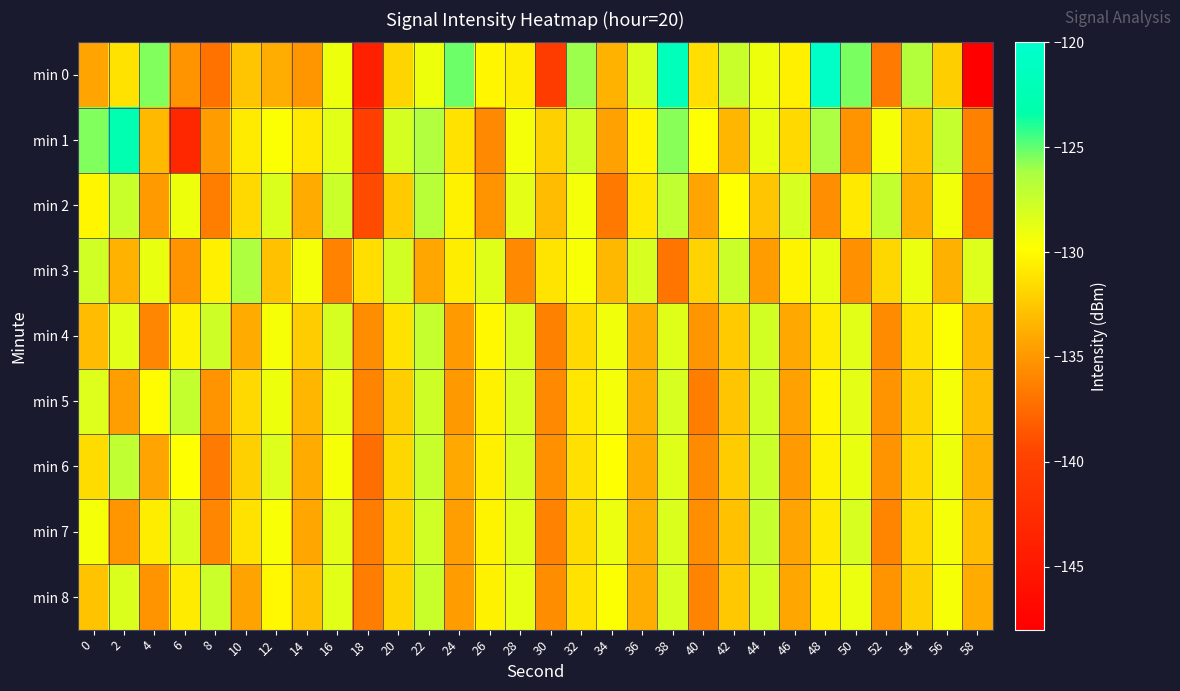

Reading left to right, what are all the values shown in this chart?

min 0: 0=-134.3	2=-131.2	4=-125.6	6=-135.2	8=-137.0	10=-132.7	12=-133.8	14=-135.1	16=-129.1	18=-143.9	20=-131.9	22=-129.1	24=-125.2	26=-130.2	28=-130.7	30=-140.5	32=-126.0	34=-133.5	36=-128.2	38=-121.8	40=-131.4	42=-127.5	44=-129.1	46=-130.5	48=-120.6	50=-125.4	52=-136.6	54=-126.6	56=-132.2	58=-148.1
min 1: 0=-125.6	2=-122.7	4=-133.1	6=-143.1	8=-134.7	10=-130.8	12=-129.7	14=-130.9	16=-128.6	18=-140.3	20=-128.0	22=-126.5	24=-131.2	26=-135.8	28=-129.3	30=-132.1	32=-127.8	34=-134.5	36=-130.2	38=-125.6	40=-129.8	42=-133.4	44=-128.9	46=-131.7	48=-126.3	50=-135.1	52=-129.5	54=-132.8	56=-127.4	58=-136.2
min 2: 0=-130.2	2=-127.5	4=-134.8	6=-129.1	8=-136.4	10=-131.7	12=-128.3	14=-133.9	16=-127.6	18=-139.2	20=-132.4	22=-126.8	24=-130.5	26=-135.3	28=-128.7	30=-133.1	32=-129.4	34=-136.7	36=-131.0	38=-127.2	40=-134.3	42=-129.8	44=-132.6	46=-128.1	48=-135.5	50=-130.9	52=-127.3	54=-133.7	56=-129.2	58=-137.1
min 3: 0=-127.8	2=-133.5	4=-128.9	6=-135.2	8=-130.6	10=-126.4	12=-132.8	14=-129.3	16=-136.1	18=-131.4	20=-127.9	22=-134.2	24=-130.7	26=-128.5	28=-135.8	30=-131.1	32=-129.6	34=-133.3	36=-128.2	38=-136.9	40=-132.0	42=-127.6	44=-134.7	46=-130.3	48=-128.8	50=-135.4	52=-131.8	54=-129.0	56=-133.6	58=-128.4
min 4: 0=-133.1	2=-128.6	4=-135.9	6=-130.4	8=-127.7	10=-134.0	12=-129.5	14=-132.3	16=-128.0	18=-135.6	20=-131.2	22=-127.4	24=-134.8	26=-130.1	28=-128.3	30=-136.2	32=-131.7	34=-129.2	36=-133.8	38=-128.5	40=-135.0	42=-132.4	44=-127.9	46=-134.1	48=-130.8	50=-128.6	52=-135.7	54=-131.3	56=-129.7	58=-133.2
min 5: 0=-128.4	2=-134.6	4=-130.0	6=-127.3	8=-135.3	10=-131.6	12=-129.1	14=-133.4	16=-128.8	18=-136.0	20=-132.2	22=-127.7	24=-134.9	26=-130.5	28=-128.2	30=-135.8	32=-131.0	34=-129.4	36=-133.7	38=-128.1	40=-136.3	42=-132.6	44=-127.8	46=-134.5	48=-130.2	50=-128.7	52=-135.1	54=-131.9	56=-129.3	58=-133.0
min 6: 0=-131.5	2=-127.2	4=-134.3	6=-129.8	8=-136.6	10=-132.1	12=-128.4	14=-133.9	16=-129.5	18=-137.2	20=-131.8	22=-127.5	24=-134.1	26=-130.6	28=-128.0	30=-135.4	32=-131.3	34=-129.8	36=-134.0	38=-128.5	40=-135.7	42=-132.3	44=-127.6	46=-134.8	48=-130.4	50=-128.9	52=-135.2	54=-131.7	56=-129.1	58=-133.5
min 7: 0=-129.3	2=-135.0	4=-130.7	6=-128.1	8=-135.9	10=-131.2	12=-129.6	14=-134.2	16=-128.7	18=-136.4	20=-132.0	22=-127.8	24=-134.6	26=-130.3	28=-128.5	30=-136.1	32=-131.5	34=-129.0	36=-133.7	38=-128.3	40=-135.5	42=-132.8	44=-127.4	46=-134.3	48=-130.9	50=-128.2	52=-136.0	54=-131.6	56=-129.4	58=-133.1
min 8: 0=-132.7	2=-128.3	4=-135.1	6=-130.8	8=-127.6	10=-134.4	12=-130.1	14=-132.9	16=-128.6	18=-136.5	20=-131.9	22=-127.5	24=-134.7	26=-130.4	28=-128.8	30=-135.6	32=-131.2	34=-129.7	36=-133.8	38=-128.2	40=-136.0	42=-132.5	44=-127.9	46=-134.2	48=-130.6	50=-129.0	52=-135.3	54=-132.1	56=-129.5	58=-133.9